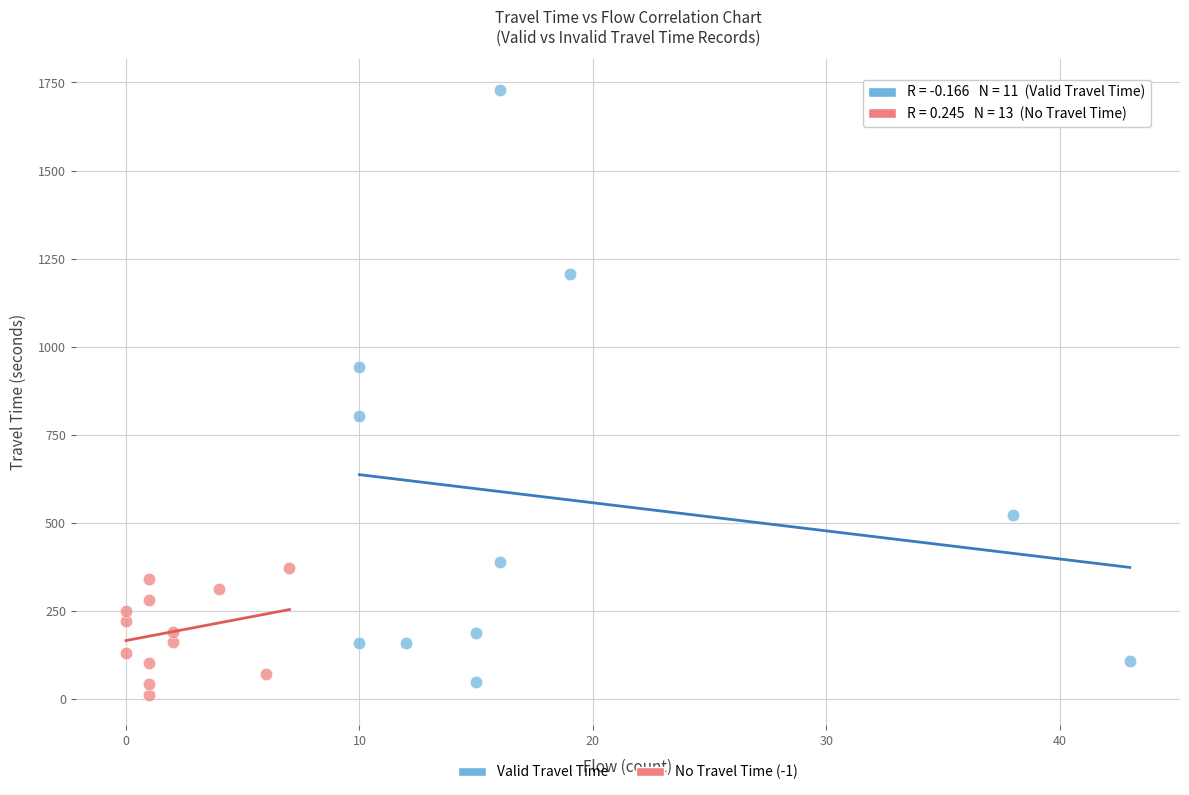

Which series contains the highest Y value?

Valid Travel Time